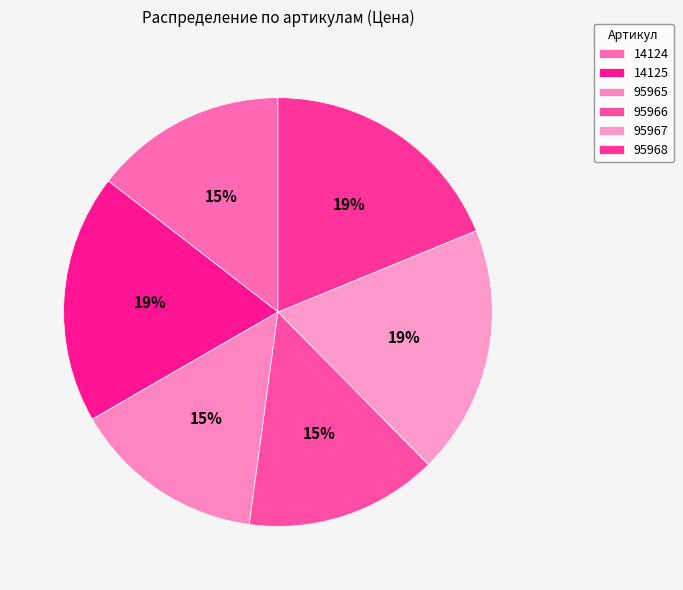

Count the number of slices in the pie.

6